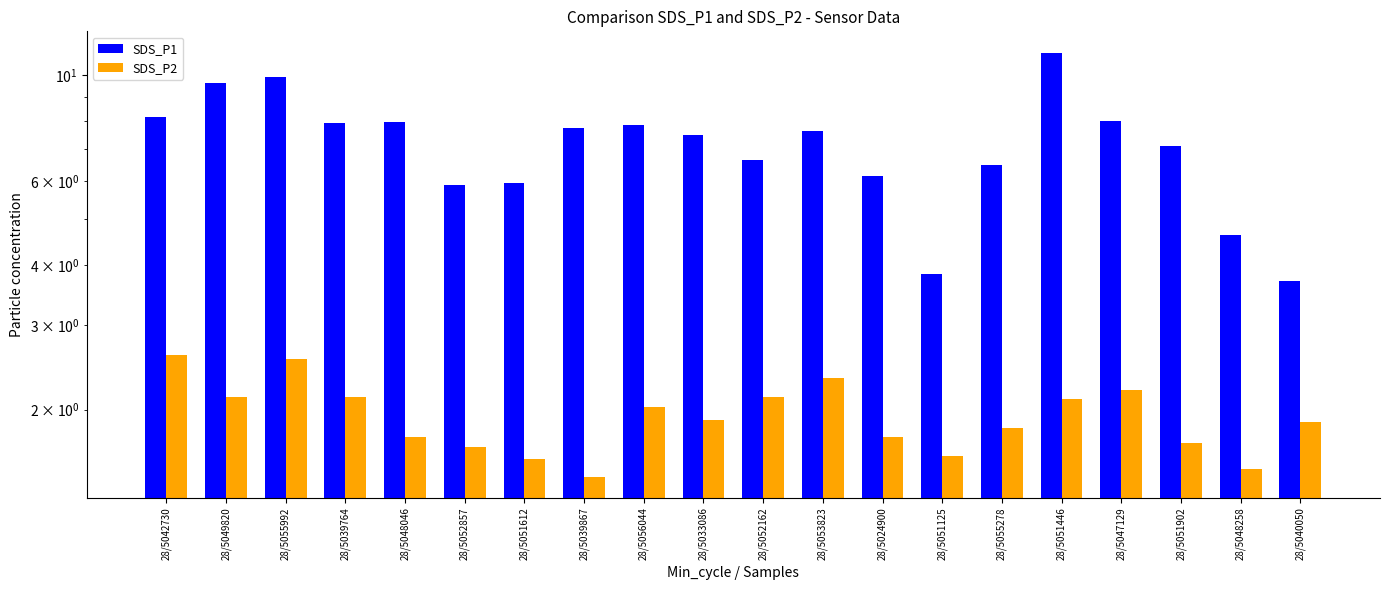

At which label does SDS_P1 first exceed 7?

28/5042730